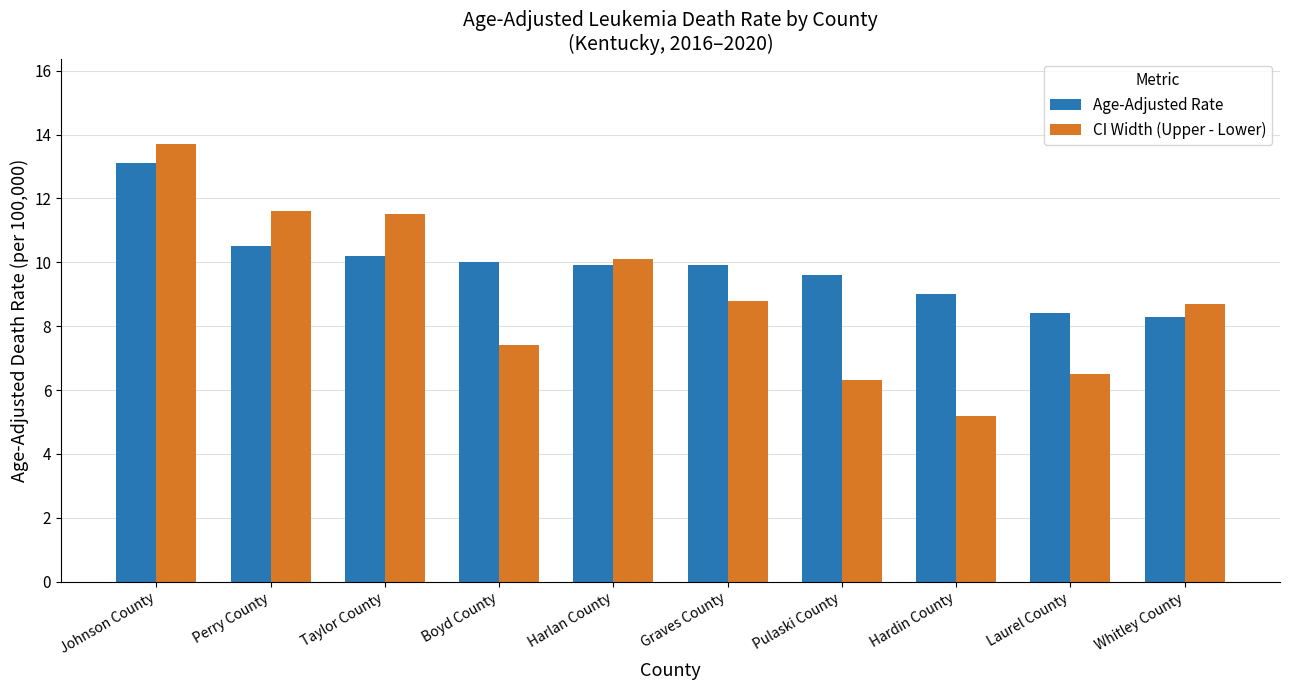

Is it true that CI Width (Upper - Lower) equals 5.1 at Taylor County?

False